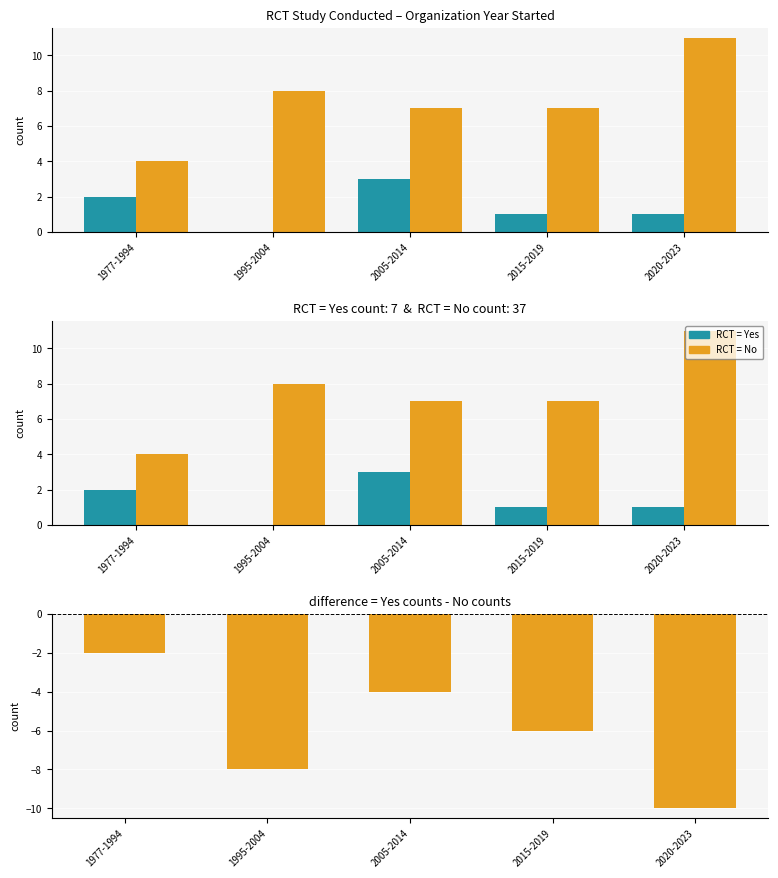

True or false: Yes (RCT) has a value of 1 at 2015-2019.

True